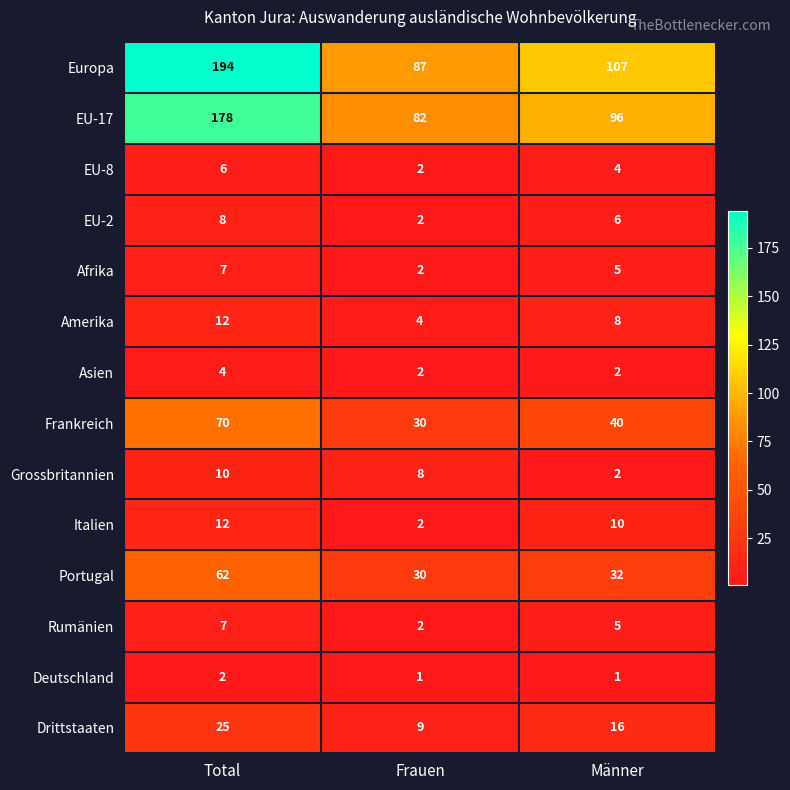

What is the difference between the Rumänien values at Männer and Frauen?

3